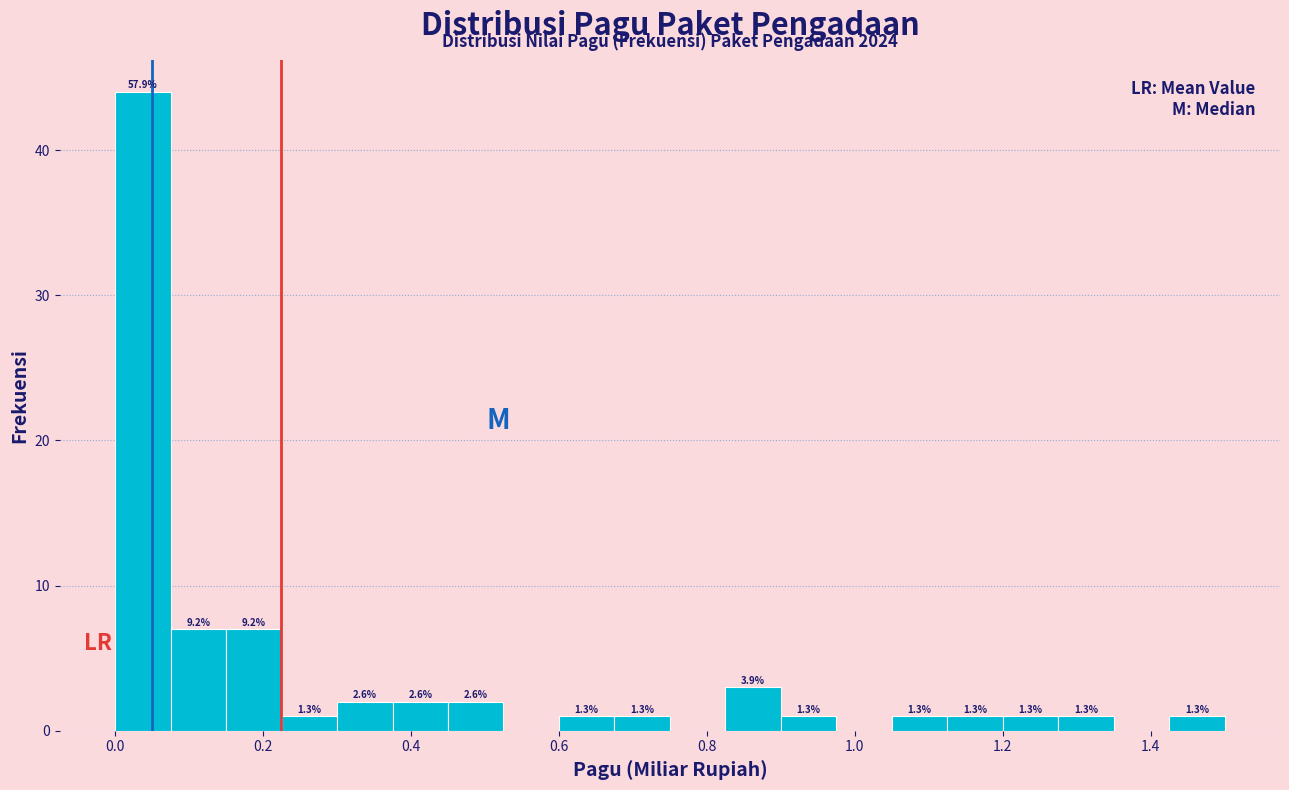

Read against the x-axis, roughly where is the centre of the tallest bar?

0.04